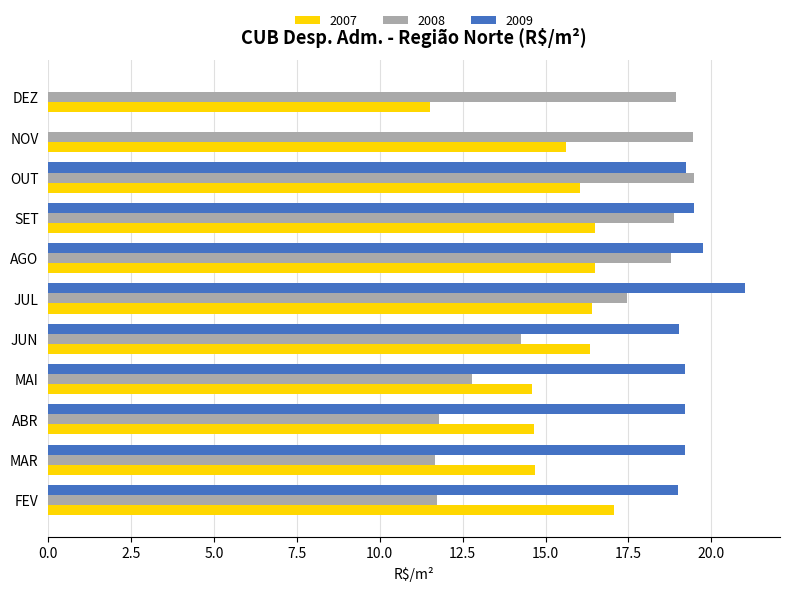

How many distinct data groups are displayed?

3